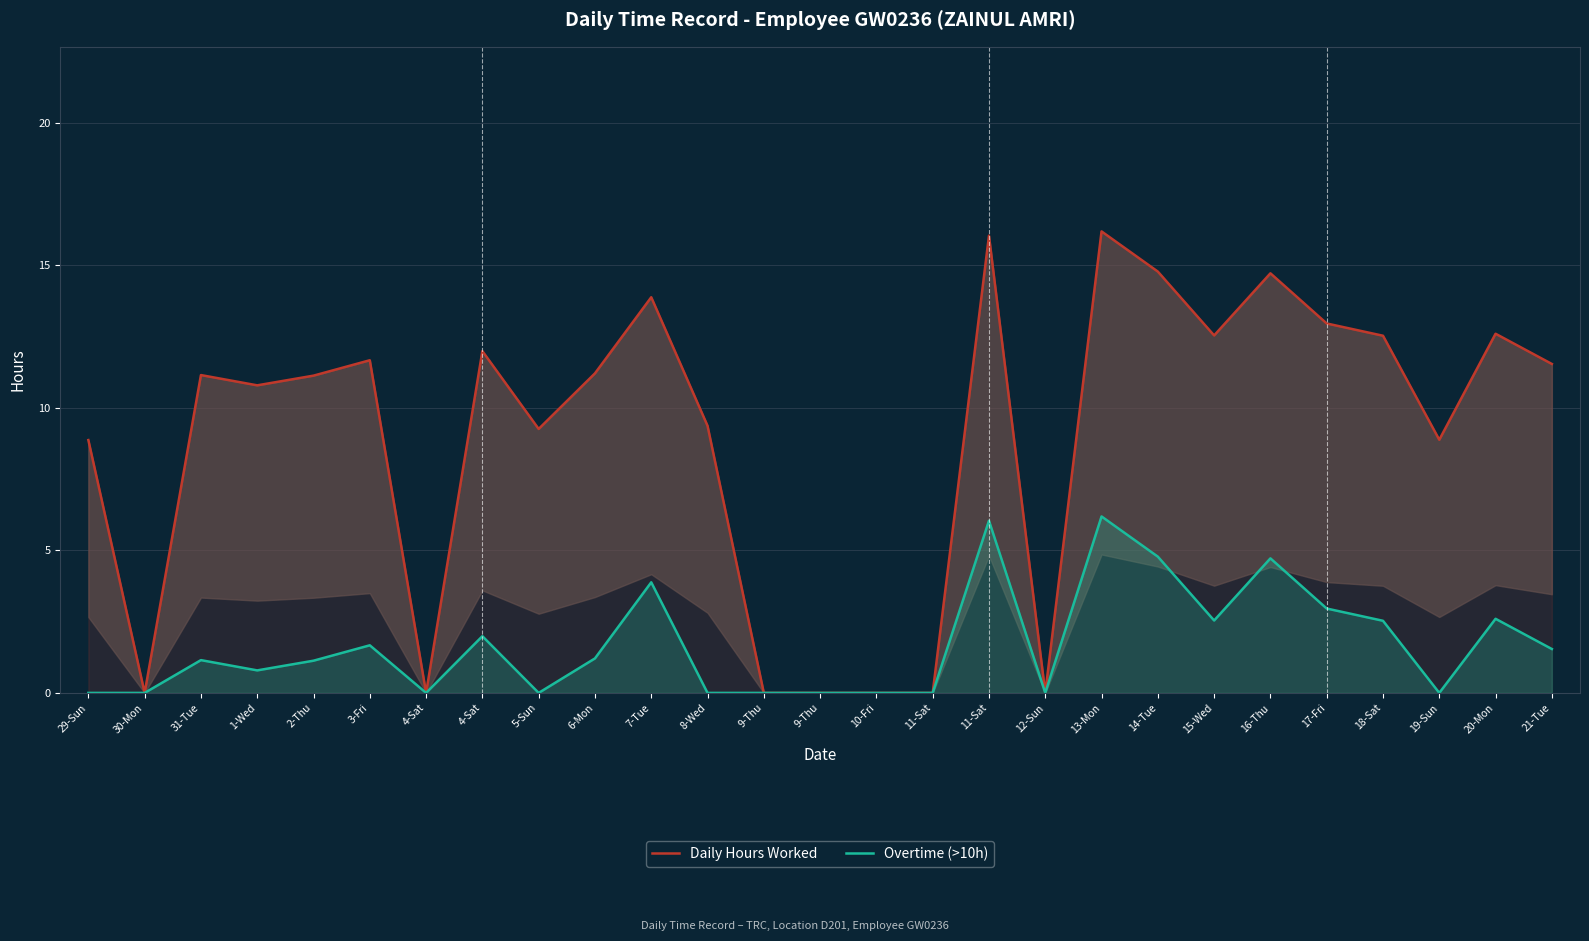

What is the sum of all Daily Hours Worked values?

242.1